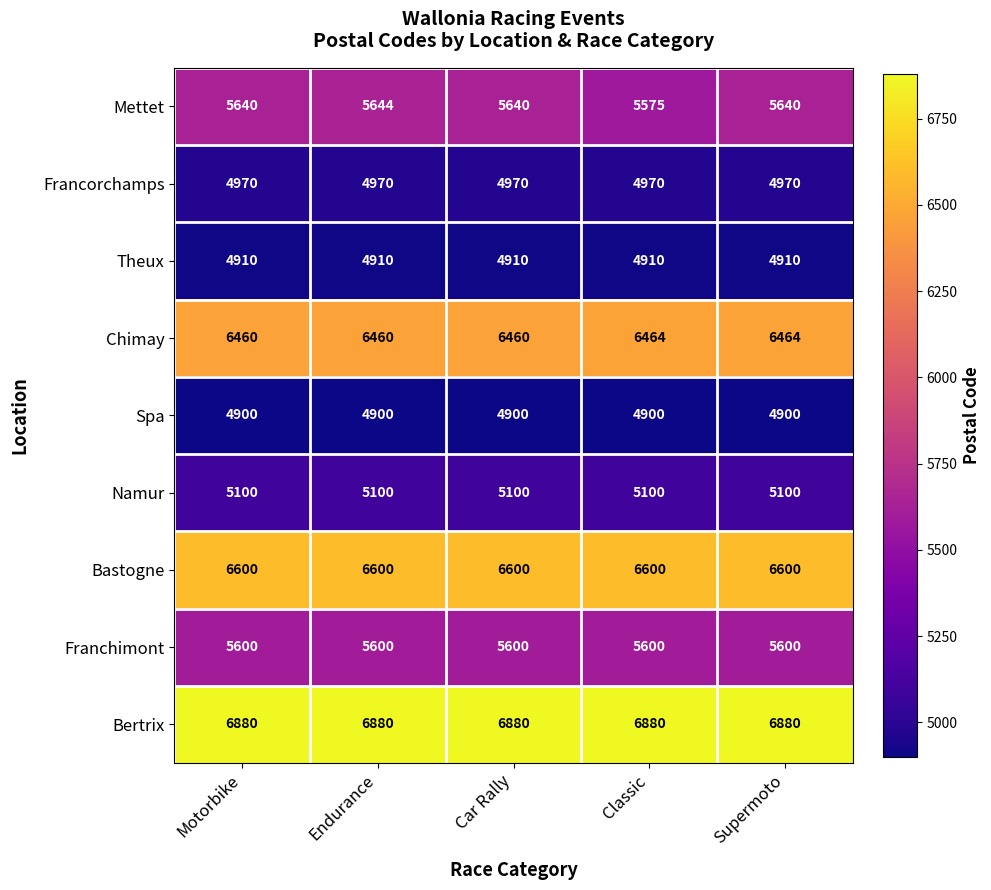

Read the Spa value at Supermoto.

4900